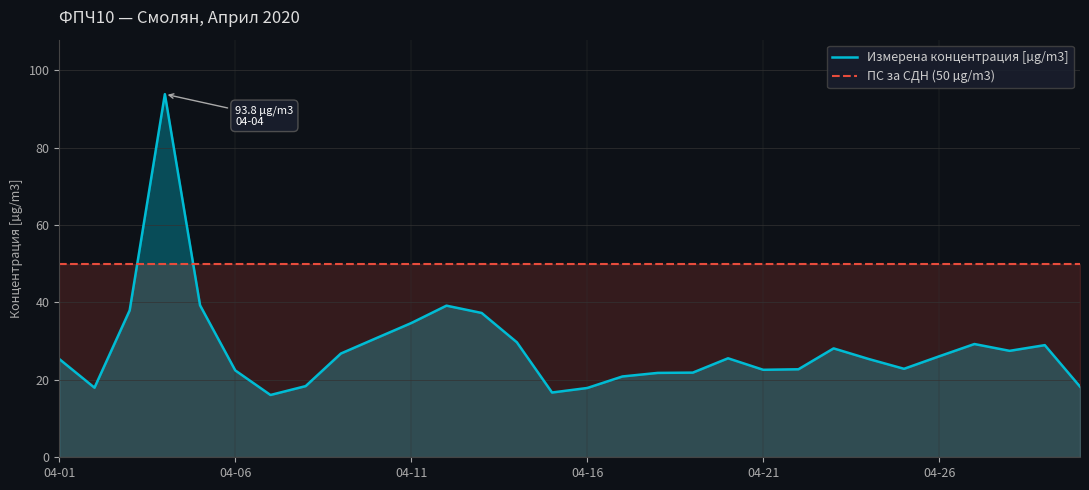

True or false: Измерена концентрация [µg/m3] has a value of 60.4 at 04-21.

False